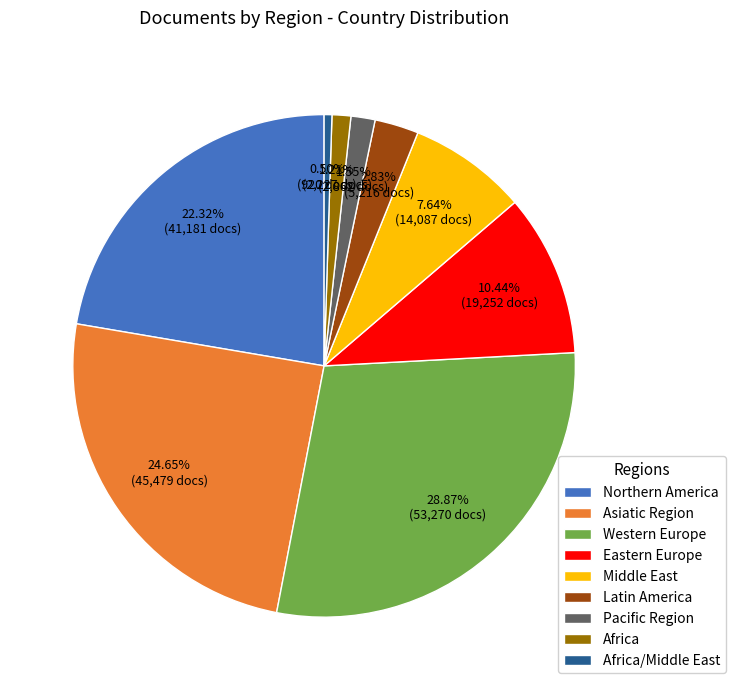

How many slices are in this pie chart?

9